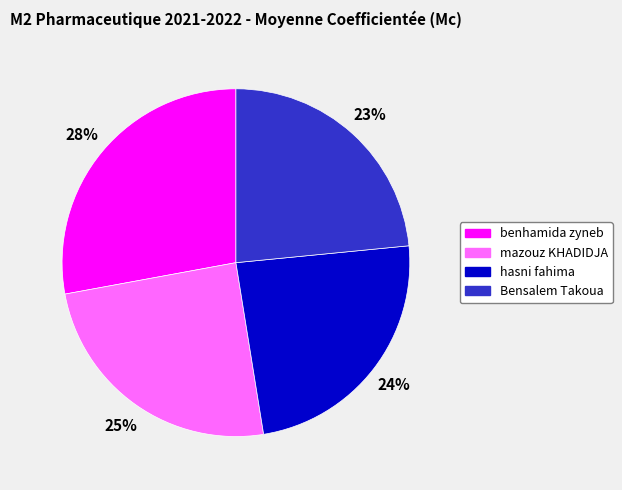

Rank the categories by value from lowest to highest.

Bensalem Takoua, hasni fahima, mazouz KHADIDJA, benhamida zyneb